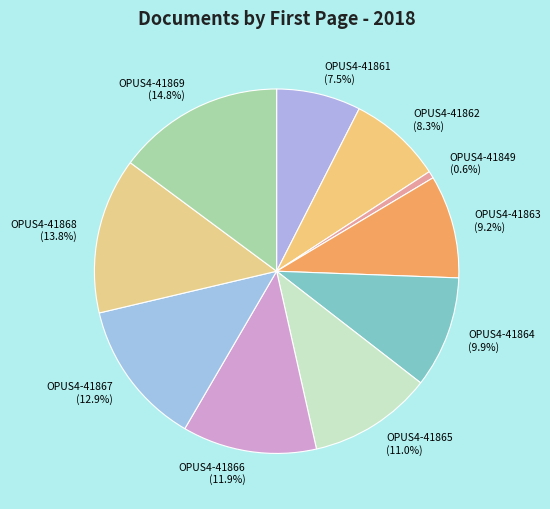

To the nearest percent, what portion does OPUS4-41869 represent?

15%